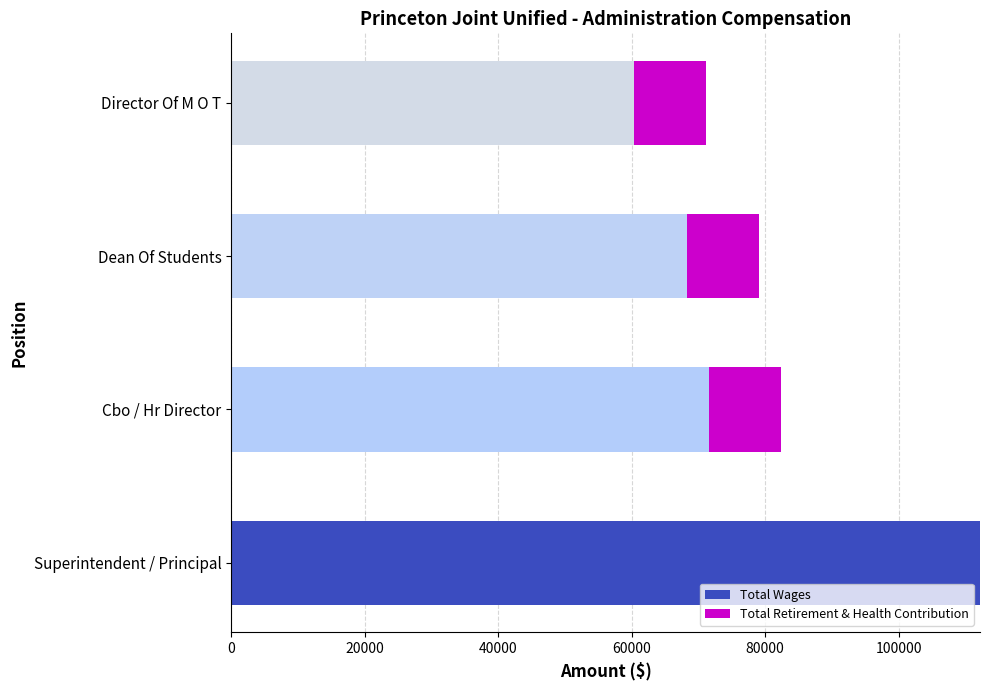

Where is Total Wages nearest to the value 86270?

Cbo / Hr Director